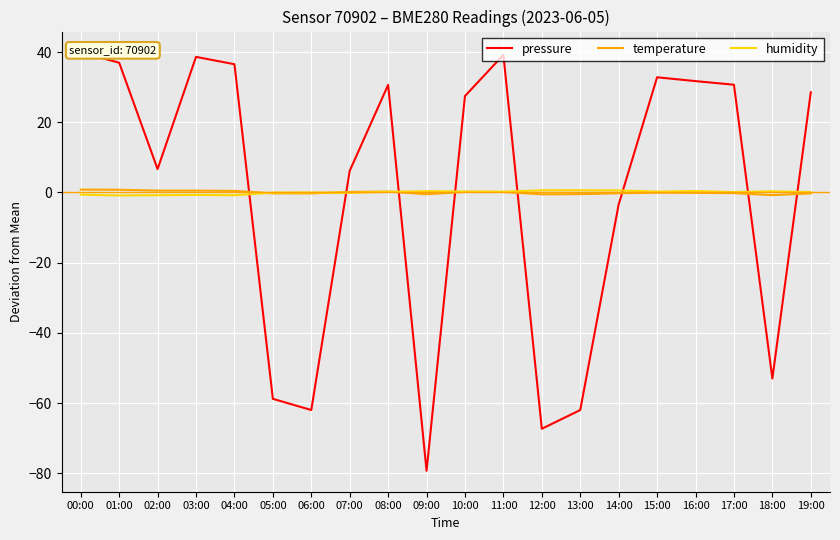

Reading right to left, extract all data points from this chart.

pressure: 19:00=28.5	18:00=-53.0	17:00=30.7	16:00=31.7	15:00=32.8	14:00=-3.4	13:00=-62.0	12:00=-67.3	11:00=39.2	10:00=27.5	09:00=-79.3	08:00=30.7	07:00=6.2	06:00=-62.0	05:00=-58.8	04:00=36.5	03:00=38.6	02:00=6.7	01:00=37.0	00:00=39.9
temperature: 19:00=-0.3	18:00=-0.8	17:00=-0.2	16:00=-0.1	15:00=-0.1	14:00=-0.2	13:00=-0.5	12:00=-0.5	11:00=0.1	10:00=0.1	09:00=-0.5	08:00=0.3	07:00=0.1	06:00=-0.3	05:00=-0.3	04:00=0.4	03:00=0.5	02:00=0.5	01:00=0.8	00:00=0.8
humidity: 19:00=0.1	18:00=0.3	17:00=0.1	16:00=0.4	15:00=0.2	14:00=0.6	13:00=0.6	12:00=0.6	11:00=0.2	10:00=0.3	09:00=0.4	08:00=0.2	07:00=-0.1	06:00=-0.0	05:00=-0.1	04:00=-0.8	03:00=-0.7	02:00=-0.8	01:00=-0.9	00:00=-0.6